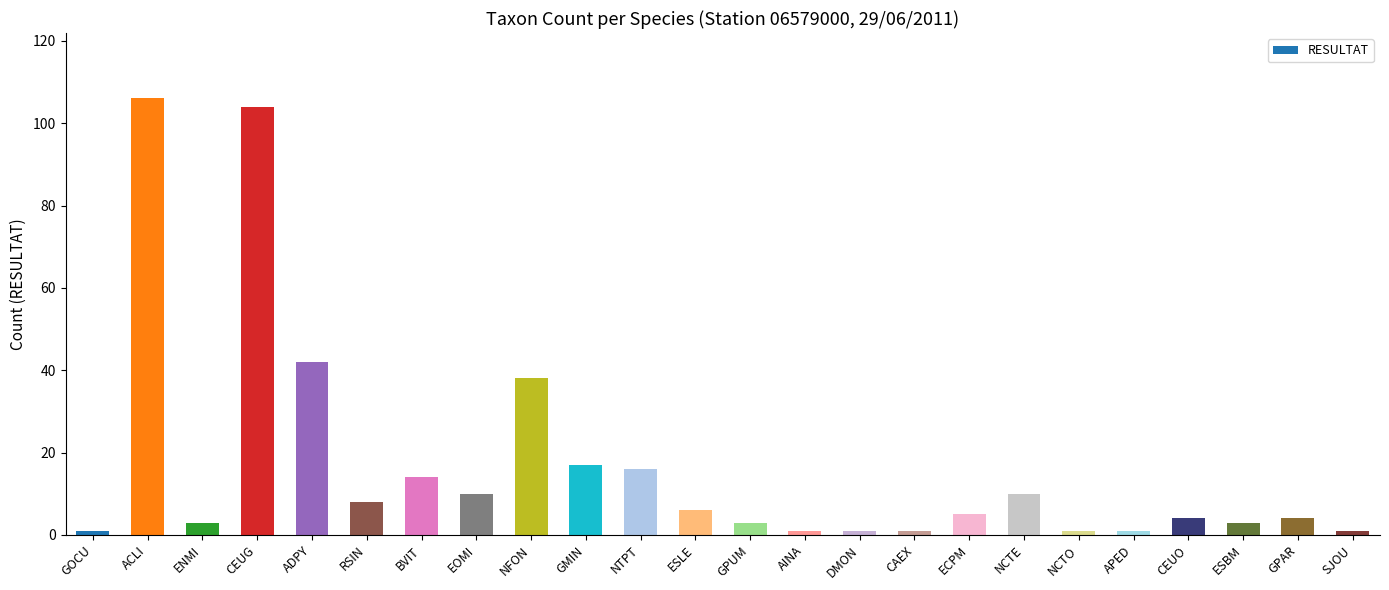

Reading right to left, extract all data points from this chart.

1	4	3	4	1	1	10	5	1	1	1	3	6	16	17	38	10	14	8	42	104	3	106	1